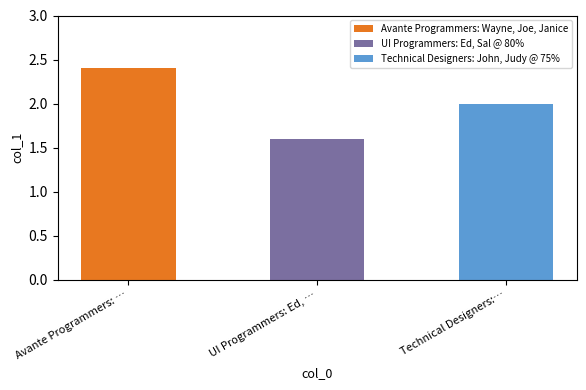

Which category has the highest value across all series?

Avante Programmers: Wayne, Joe, Janice